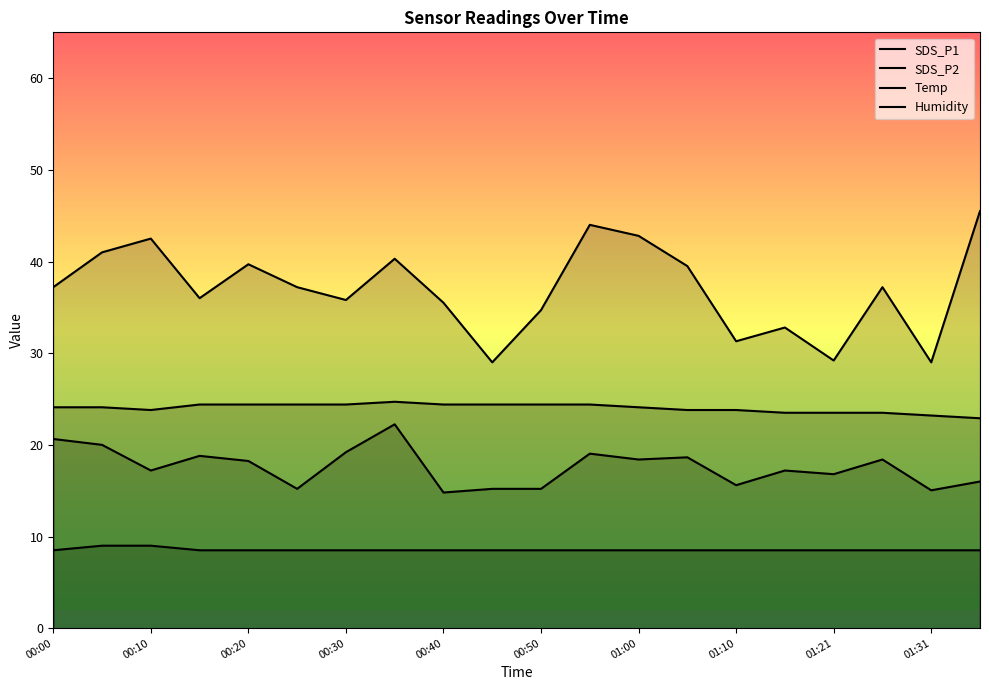

What is the difference between the second highest and minimum values in the SDS_P2 series?

5.8